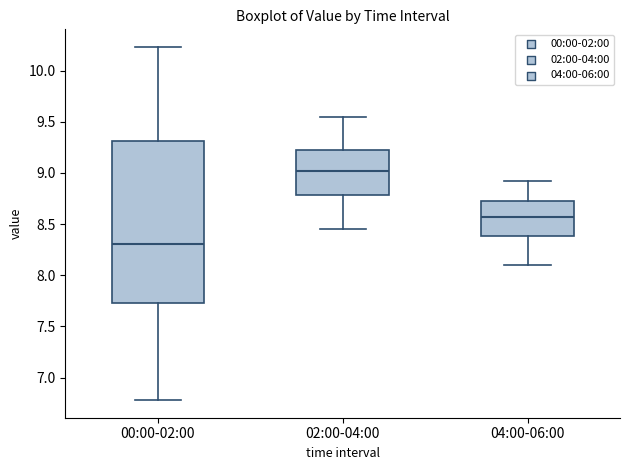

Reading left to right, read every box against the y-axis: the position of its median line, the range the box covers, and the ends of its whiskers. The values are not printed on the chart, so give them approximately, as read against the axis.

00:00-02:00: median 8.30, box 7.75 to 9.30, whiskers 6.80 to 10.25
02:00-04:00: median 9.00, box 8.80 to 9.25, whiskers 8.45 to 9.55
04:00-06:00: median 8.55, box 8.40 to 8.75, whiskers 8.10 to 8.90